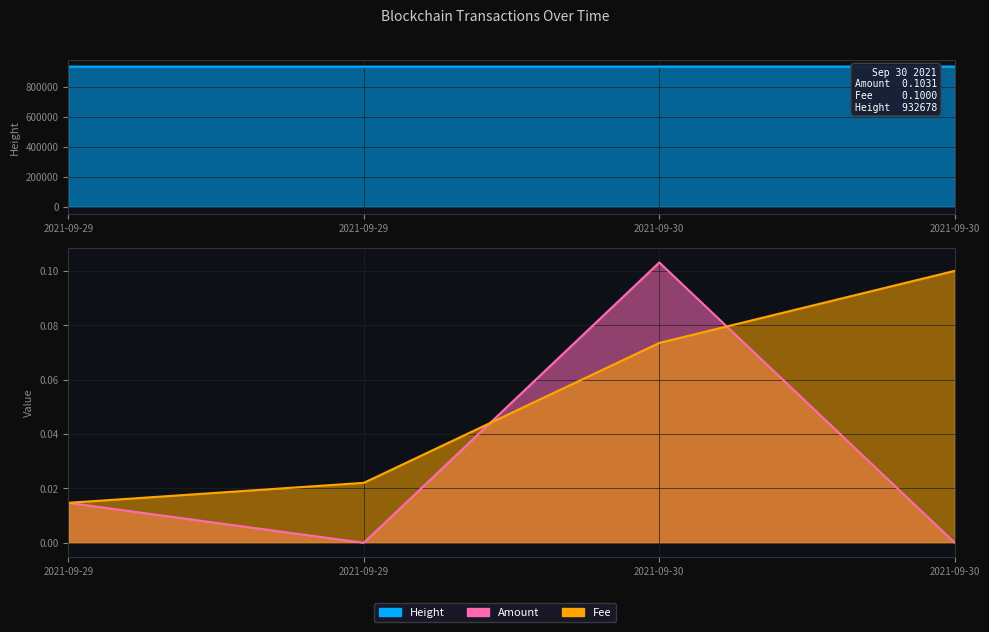

Is the value of Height at 2021-09-29 greater than the value of Fee at 2021-09-29?

Yes